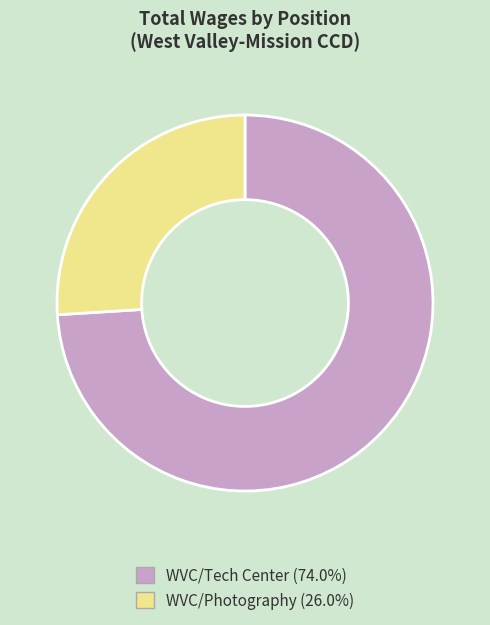

What is the ratio of the value at WVC/Photography (26.0%) to the value at WVC/Tech Center (74.0%)?

0.4